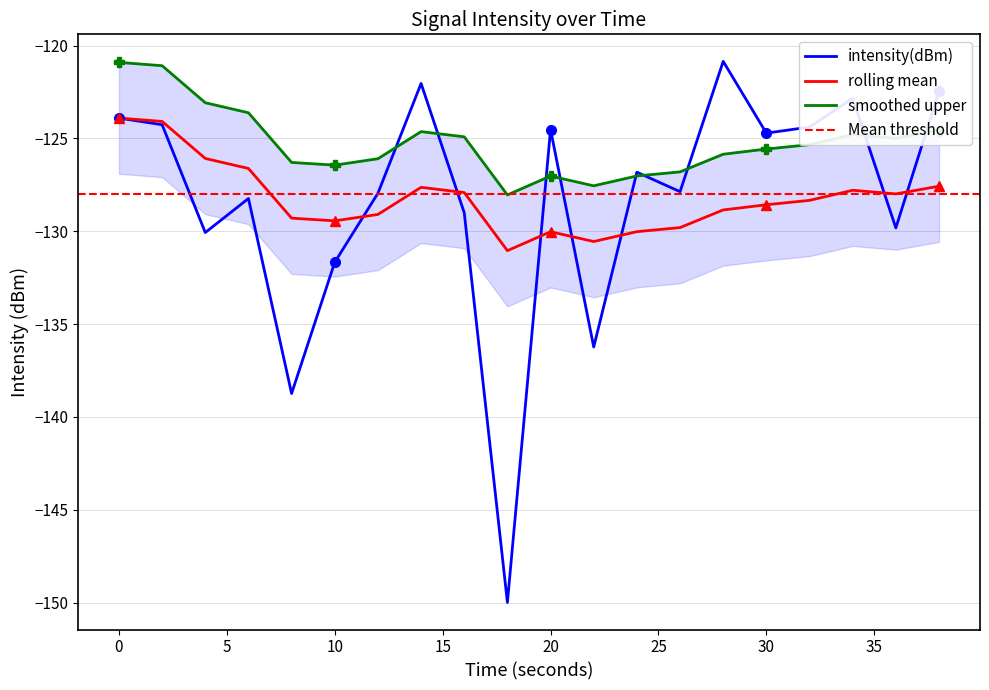

At how many categories does at least one series exceed -143?

20